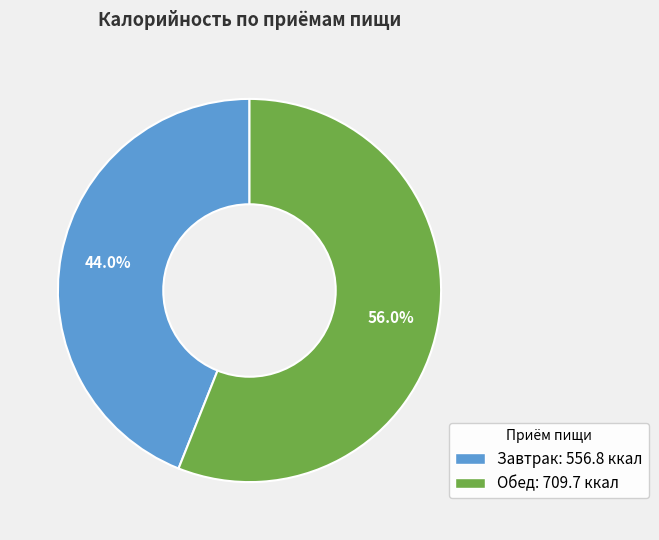

Is there a majority slice in this chart?

Yes